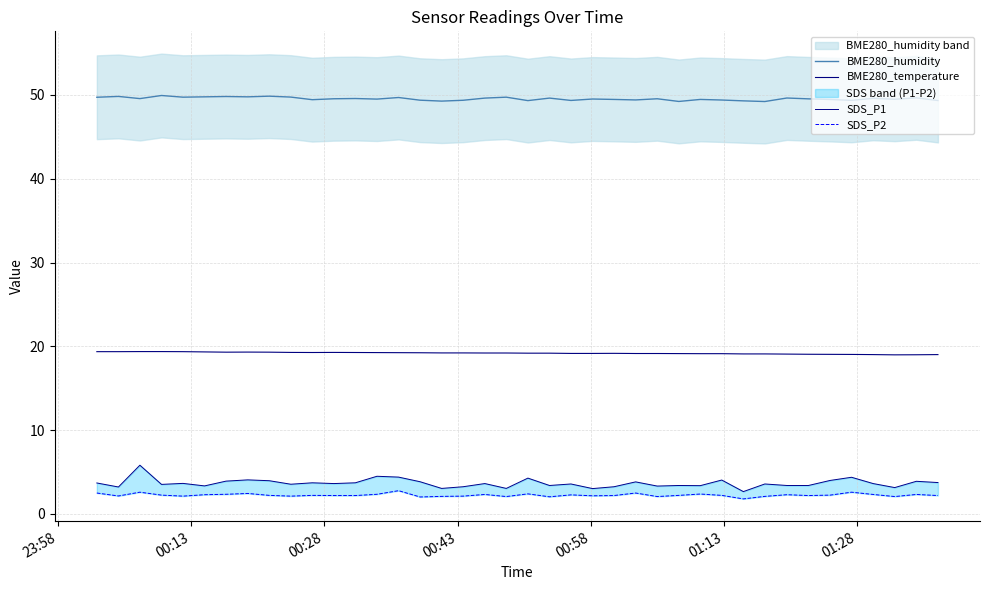

What is the highest value of the BME280_humidity series?

49.9